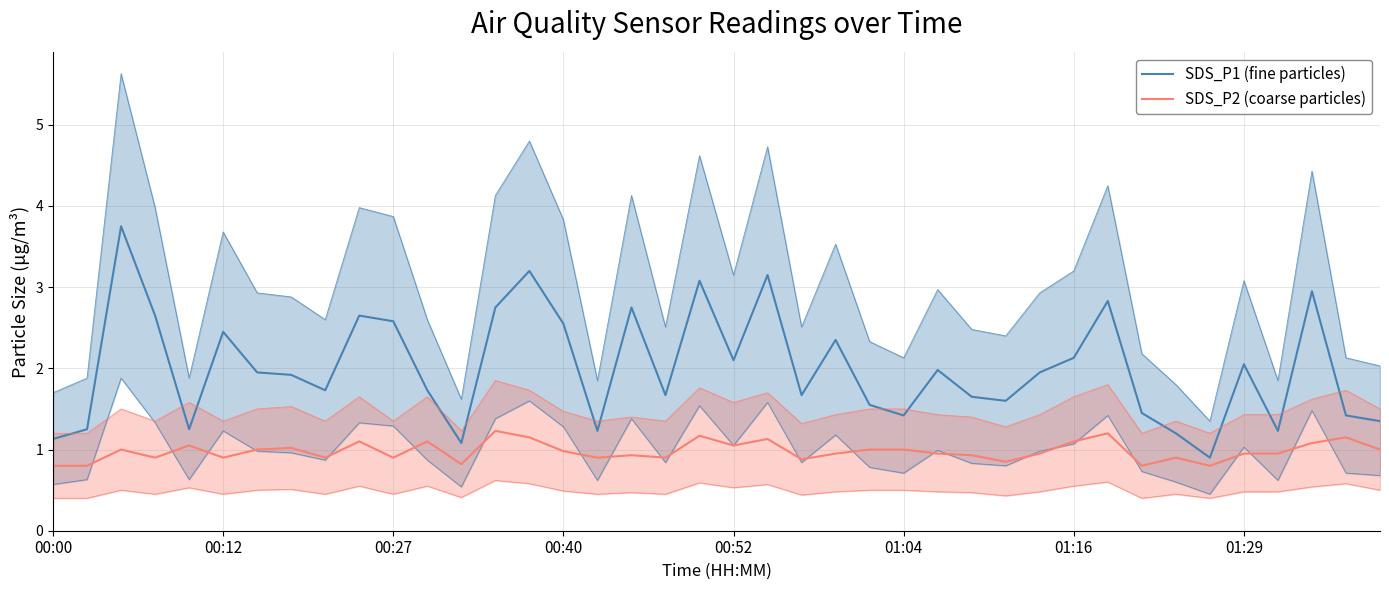

What is the difference between the highest and lowest values at 01:04?

0.4